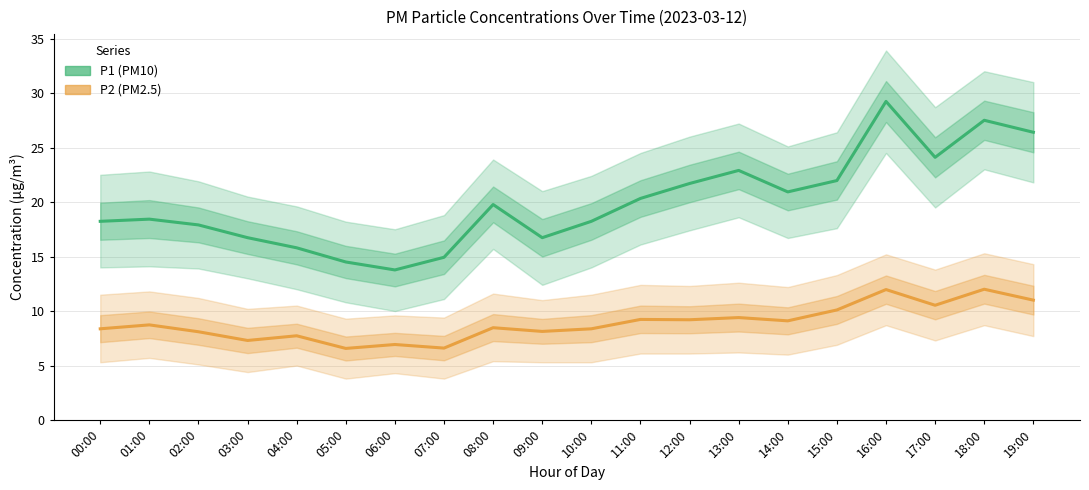

Is the value of P1 at 11:00 greater than the value of P2 at 18:00?

Yes